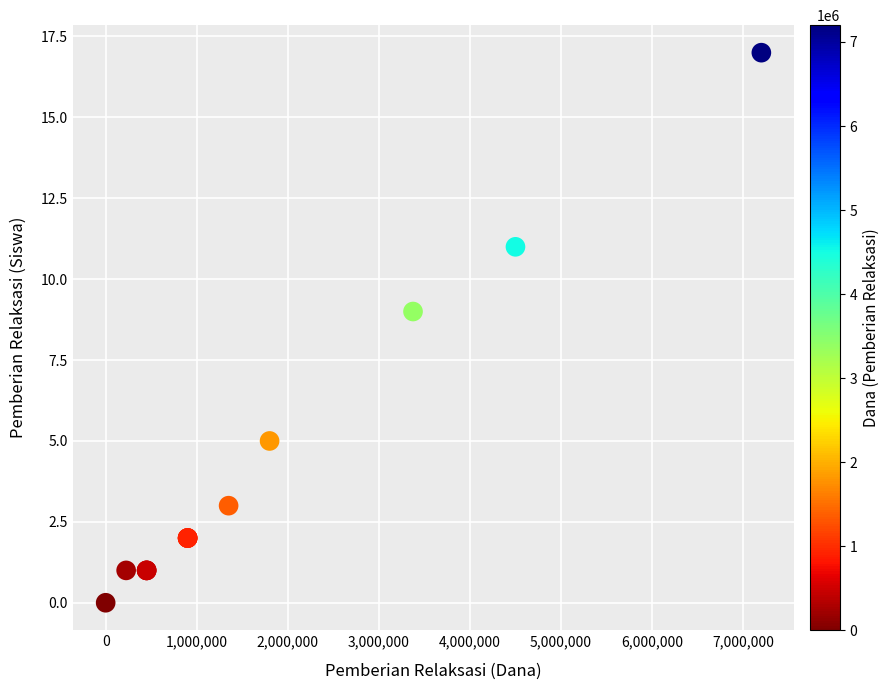

What Y value in the scatter plot is closest to 8?

9